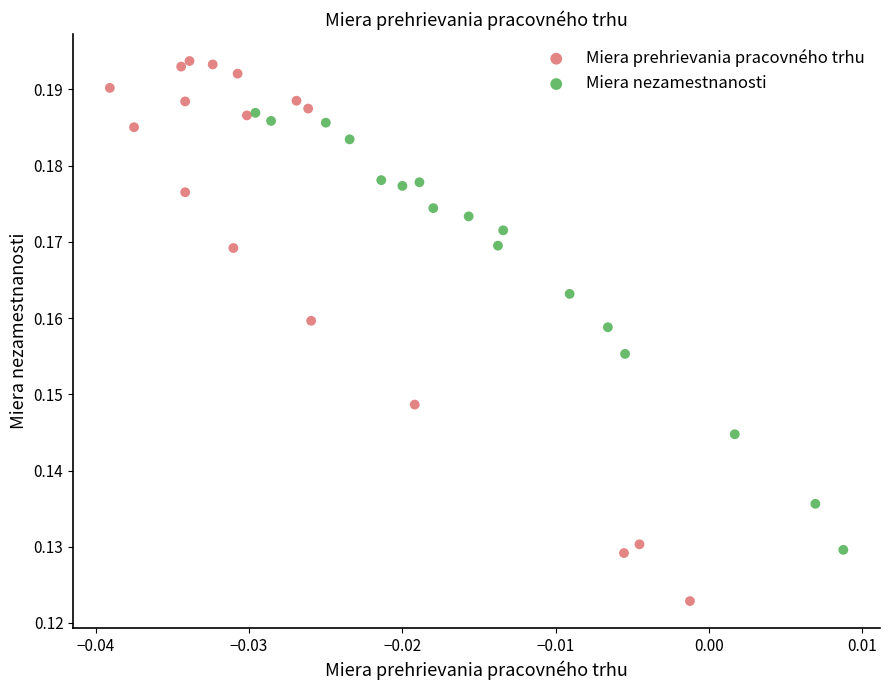

Which series reaches the maximum Y coordinate?

Miera prehrievania pracovného trhu